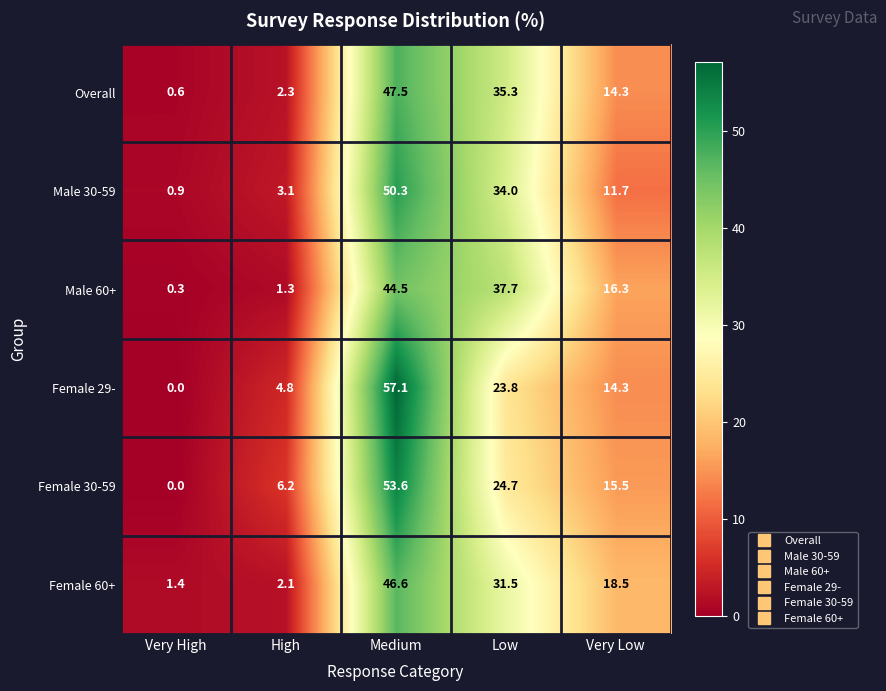

Rank the series at Medium from highest to lowest value.

Female 29-, Female 30-59, Male 30-59, Overall, Female 60+, Male 60+